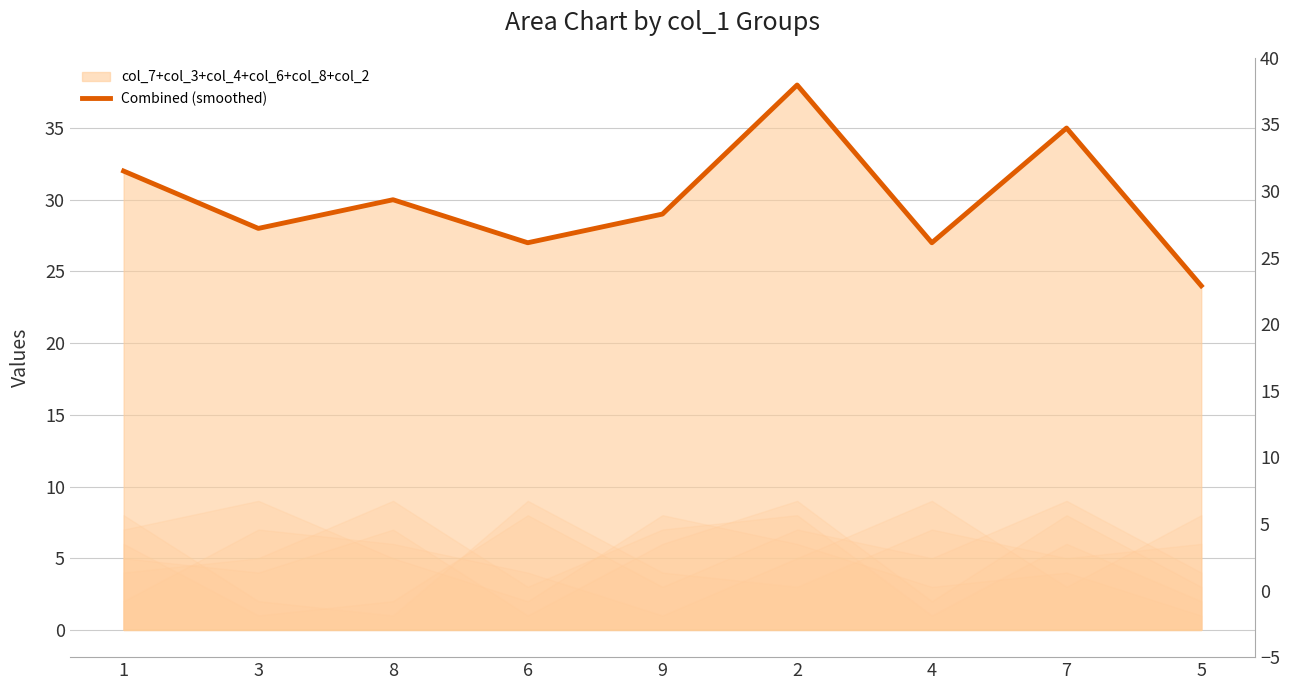

What is the change in value from 1 to 9?

-3